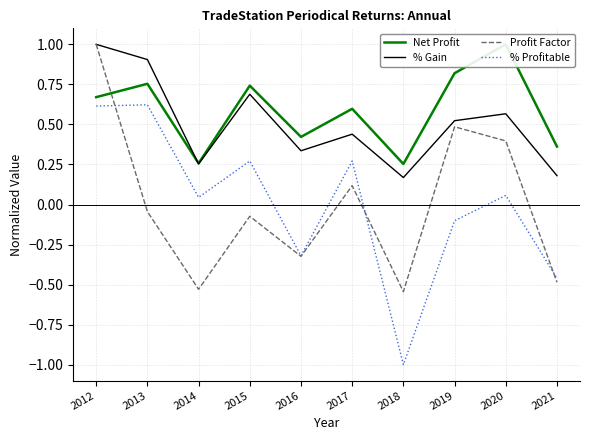

True or false: Net Profit has more than 1 interior local peaks.

True